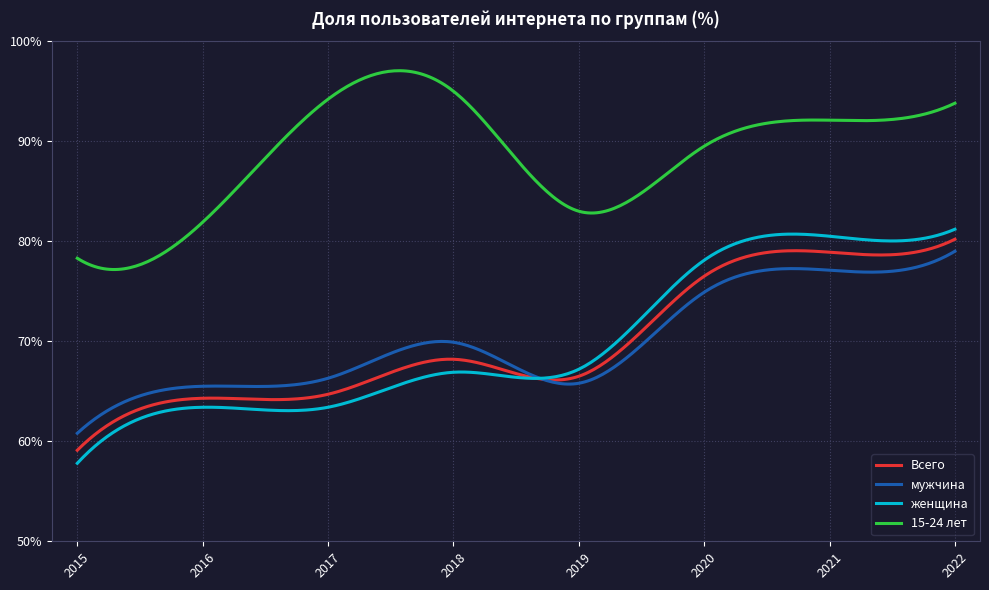

Which series has the largest total across all categories?

15-24 лет